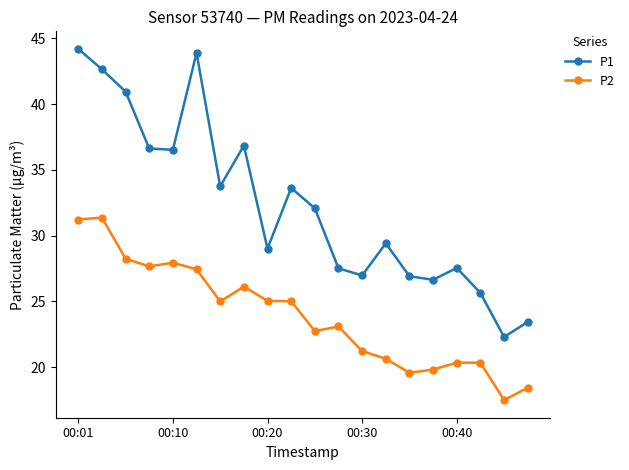

Which series has the widest spread of values?

P1